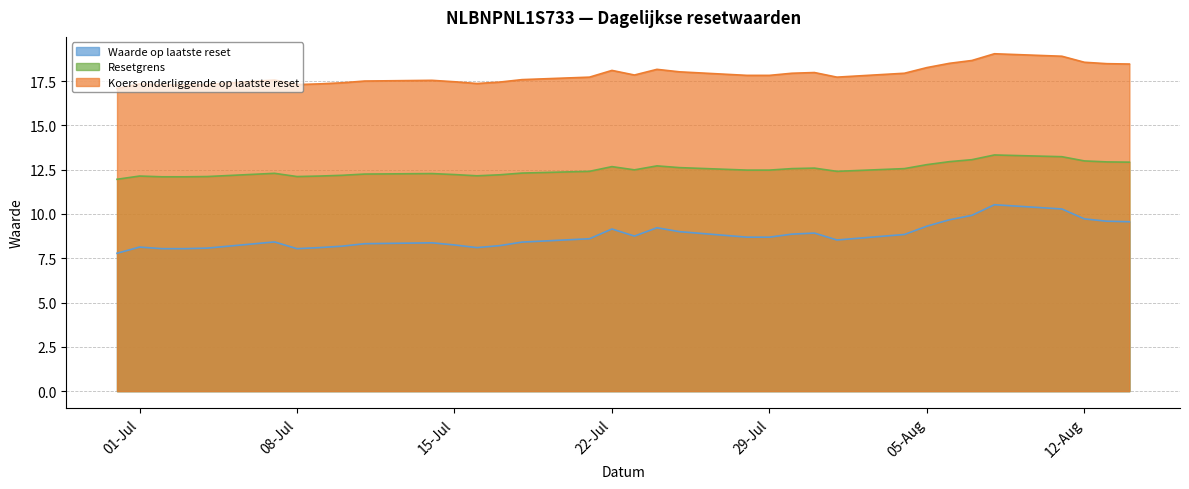

Reading right to left, list all the values displayed in this chart.

Waarde op laatste reset: 9.6	9.6	9.7	10.3	10.5	9.9	9.7	9.3	8.8	8.5	8.9	8.9	8.7	8.7	9.0	9.2	8.8	9.2	8.6	8.4	8.2	8.1	8.2	8.4	8.3	8.2	8.1	8.0	8.4	8.1	8.0	8.0	8.1	7.8
Resetgrens: 12.9	12.9	13.0	13.2	13.3	13.1	12.9	12.8	12.6	12.4	12.6	12.6	12.5	12.5	12.6	12.7	12.5	12.7	12.4	12.3	12.2	12.2	12.2	12.3	12.2	12.2	12.1	12.1	12.3	12.1	12.1	12.1	12.1	12.0
Koers onderliggende op laatste reset: 18.5	18.5	18.6	18.9	19.0	18.7	18.5	18.3	17.9	17.7	18.0	17.9	17.8	17.8	18.0	18.2	17.8	18.1	17.7	17.6	17.4	17.4	17.5	17.5	17.5	17.4	17.3	17.3	17.6	17.3	17.3	17.3	17.3	17.1